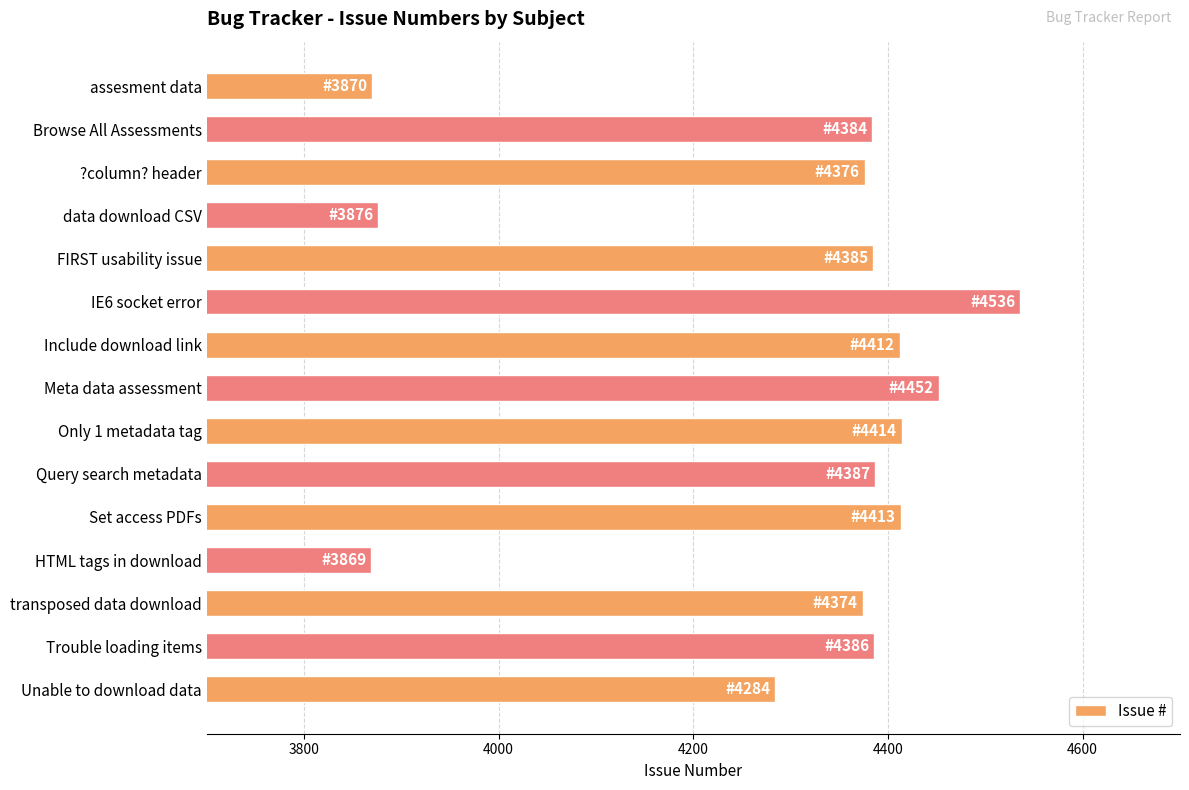

What is the greatest value displayed?

4536